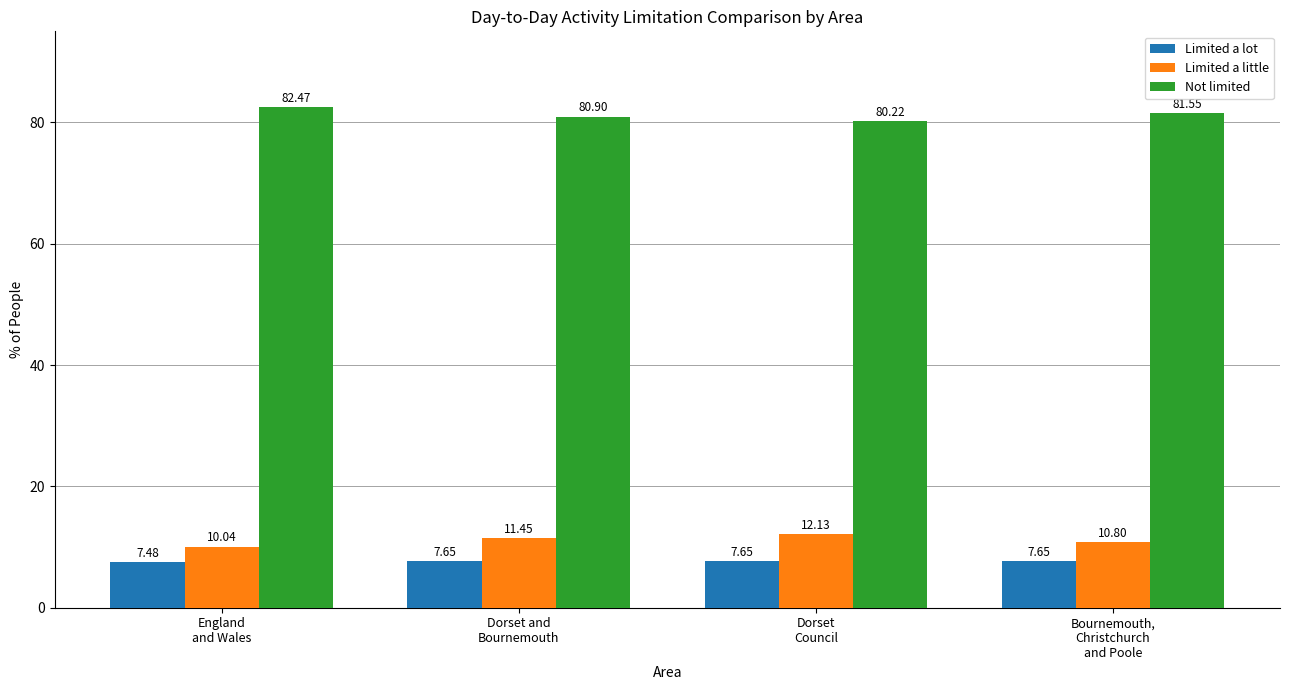

Where is Not limited nearest to the value 81?

Dorset and
Bournemouth